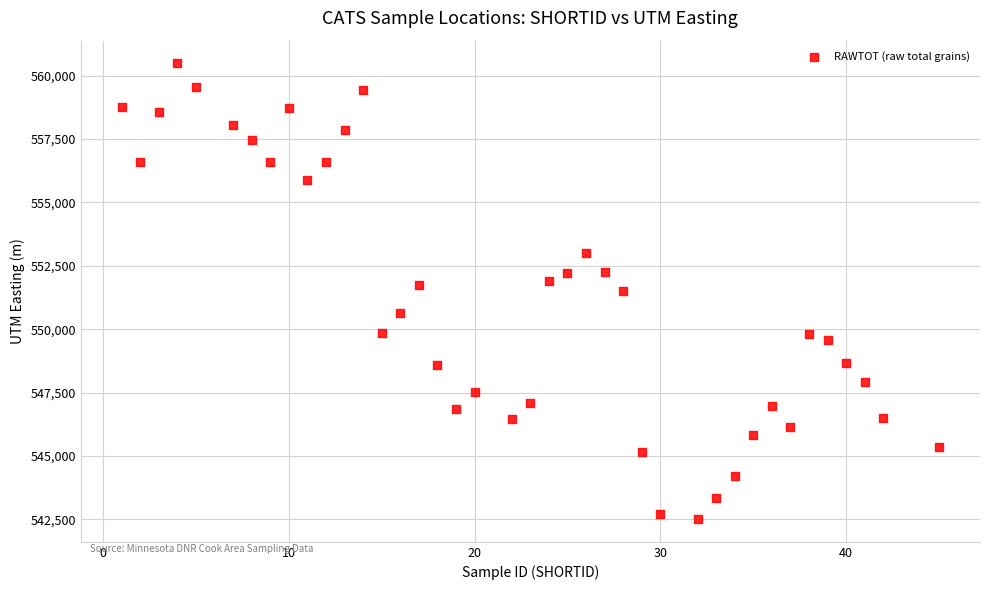

What is the range of Y values (max minus min)?

17967